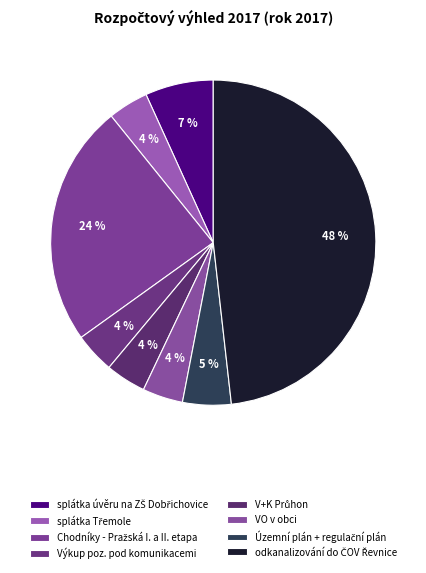

Is it true that odkanalizování do ČOV Řevnice is 53% of the pie?

False